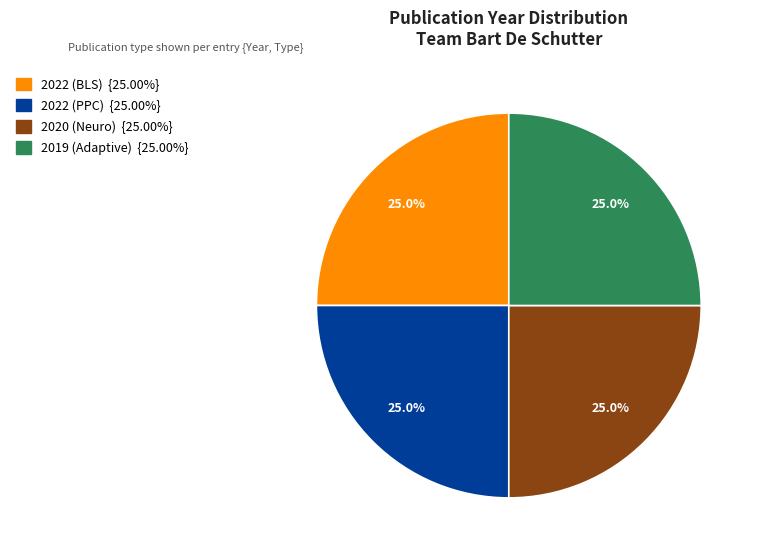

Does any single category account for the majority?

No